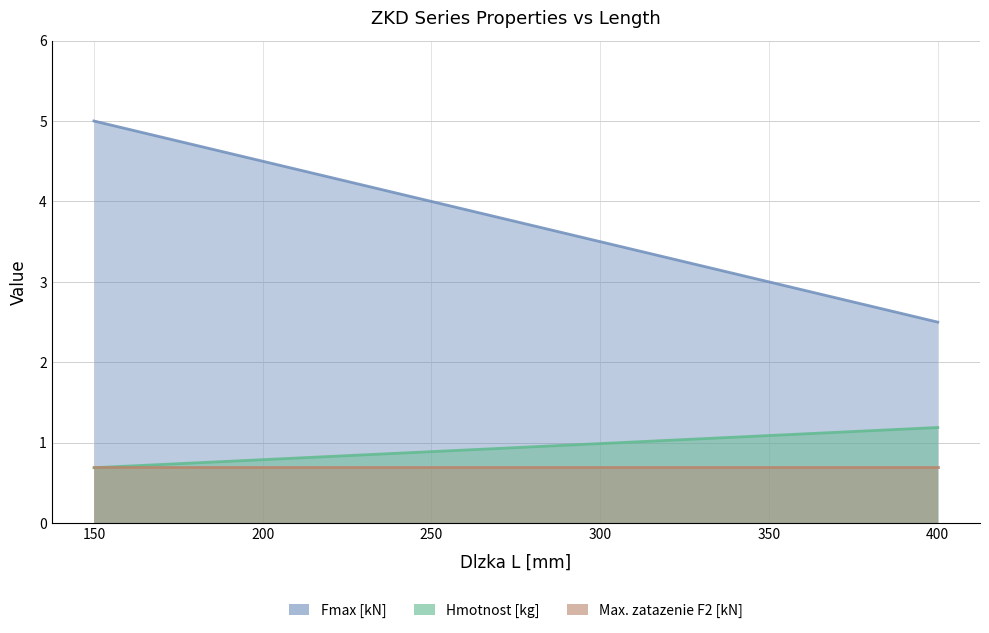

True or false: Fmax [kN] has a value of 3.0 at 350.

True